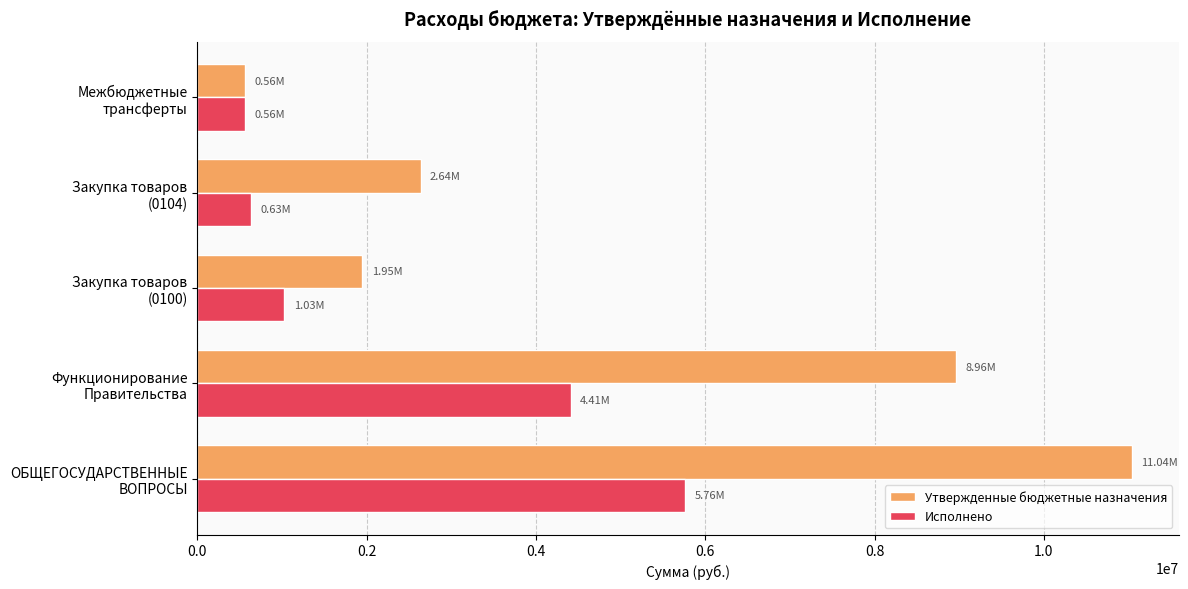

What is the sum of all Утвержденные бюджетные назначения values?

25149650.2